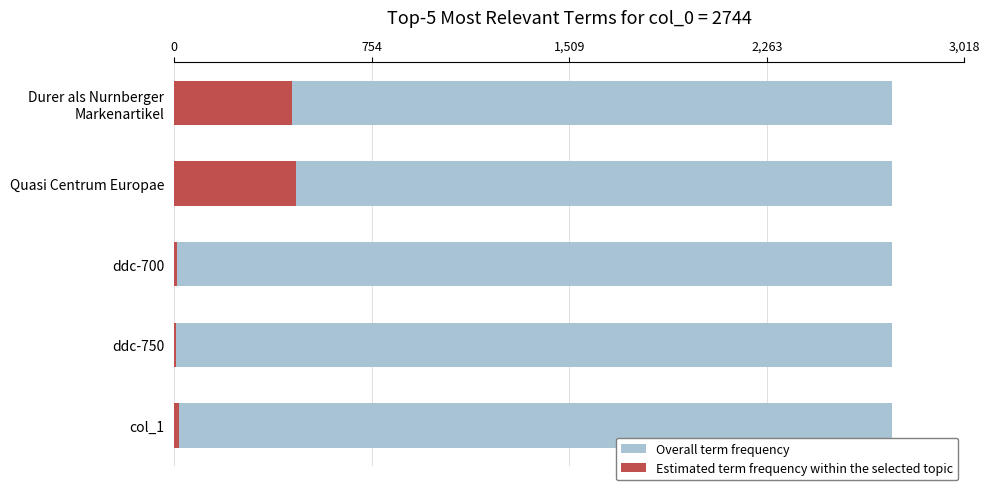

What is the minimum value for Estimated term frequency within the selected topic?

6.0